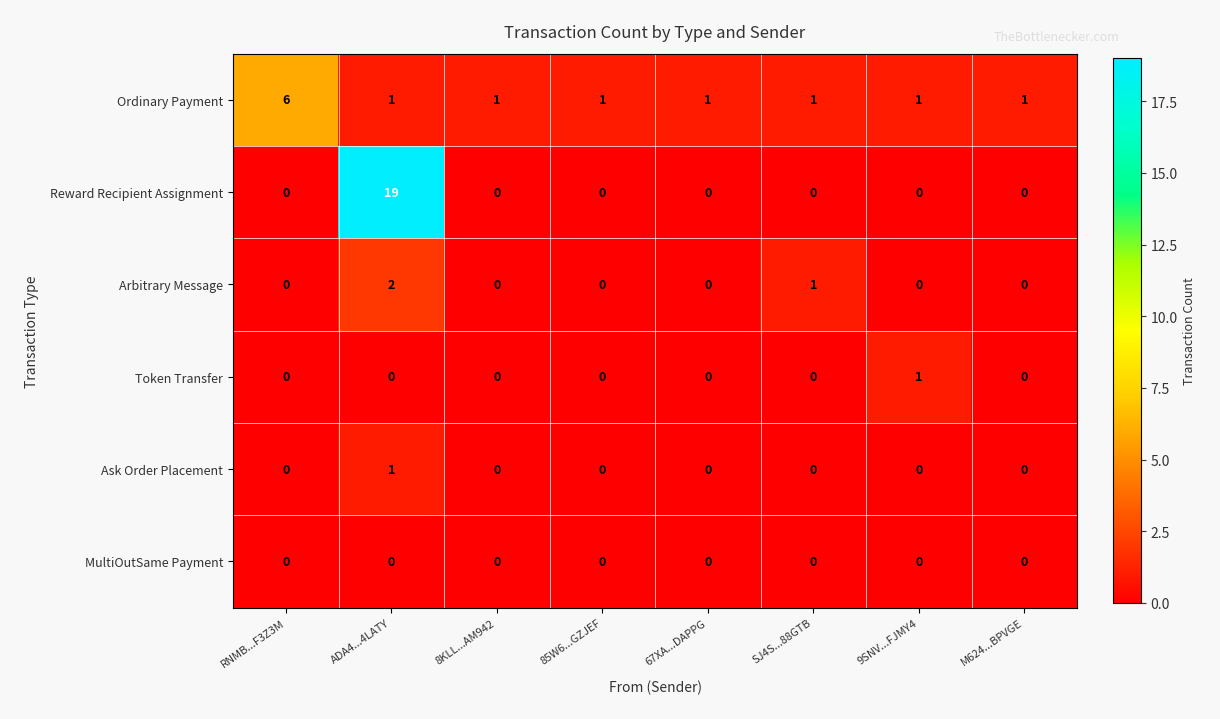

The Ordinary Payment series shows 2 at ADA4...4LATY. True or false?

False